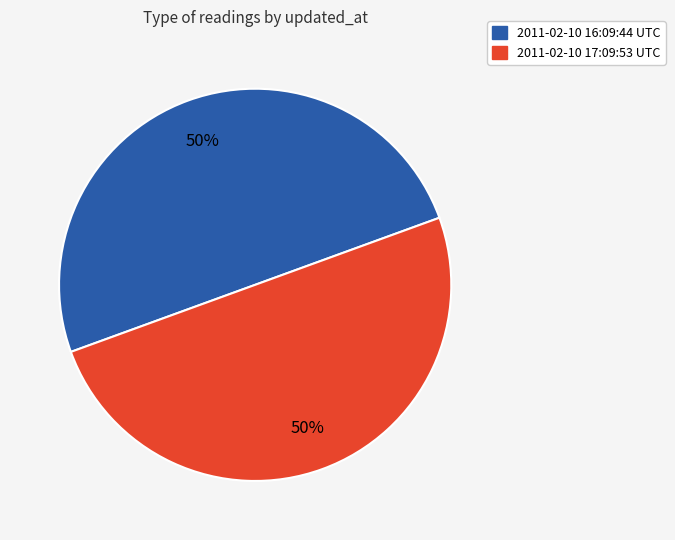

Combined, do 2011-02-10 17:09:53 UTC and 2011-02-10 16:09:44 UTC account for over 50%?

Yes